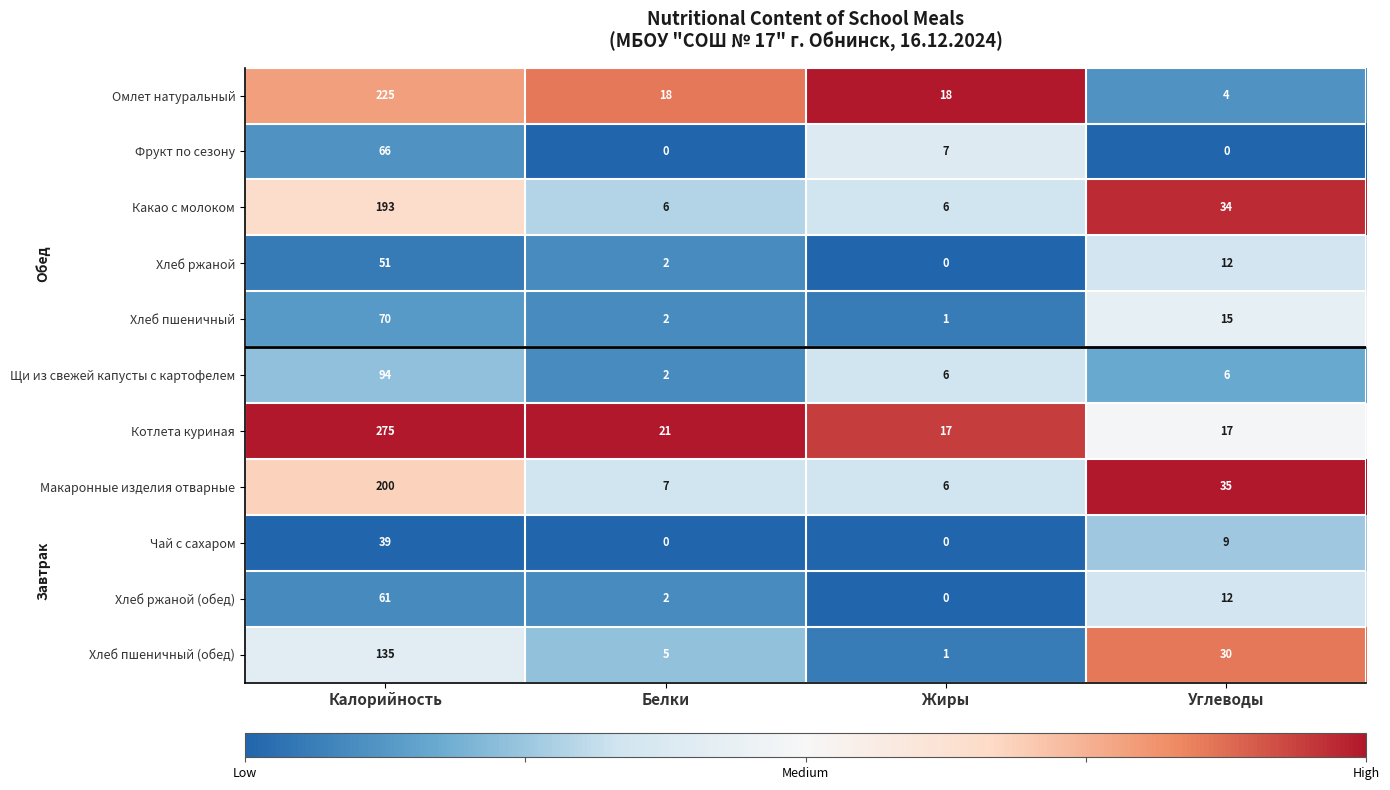

Rank the series at Калорийность from highest to lowest value.

Котлета куриная, Омлет натуральный, Макаронные изделия отварные, Какао с молоком, Хлеб пшеничный (обед), Щи из свежей капусты с картофелем, Хлеб пшеничный, Фрукт по сезону, Хлеб ржаной (обед), Хлеб ржаной, Чай с сахаром